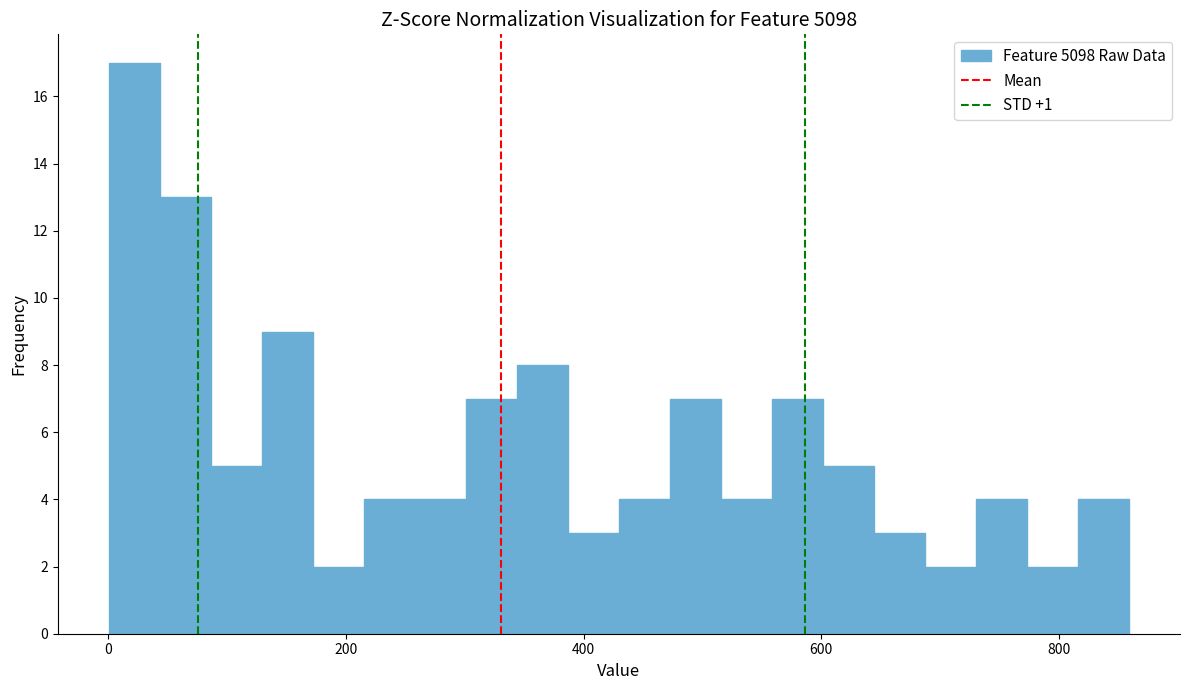

Around what value on the x-axis is the tallest bar? Give the approximate position of its centre, as read against the axis.

20